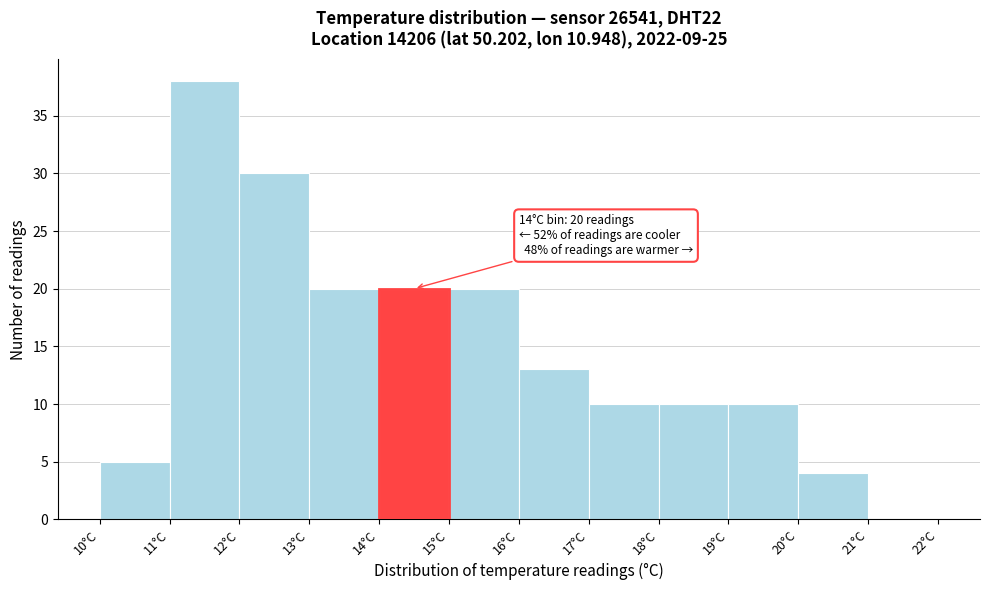

Over which range of the x-axis is the bar tallest?

11 to 12